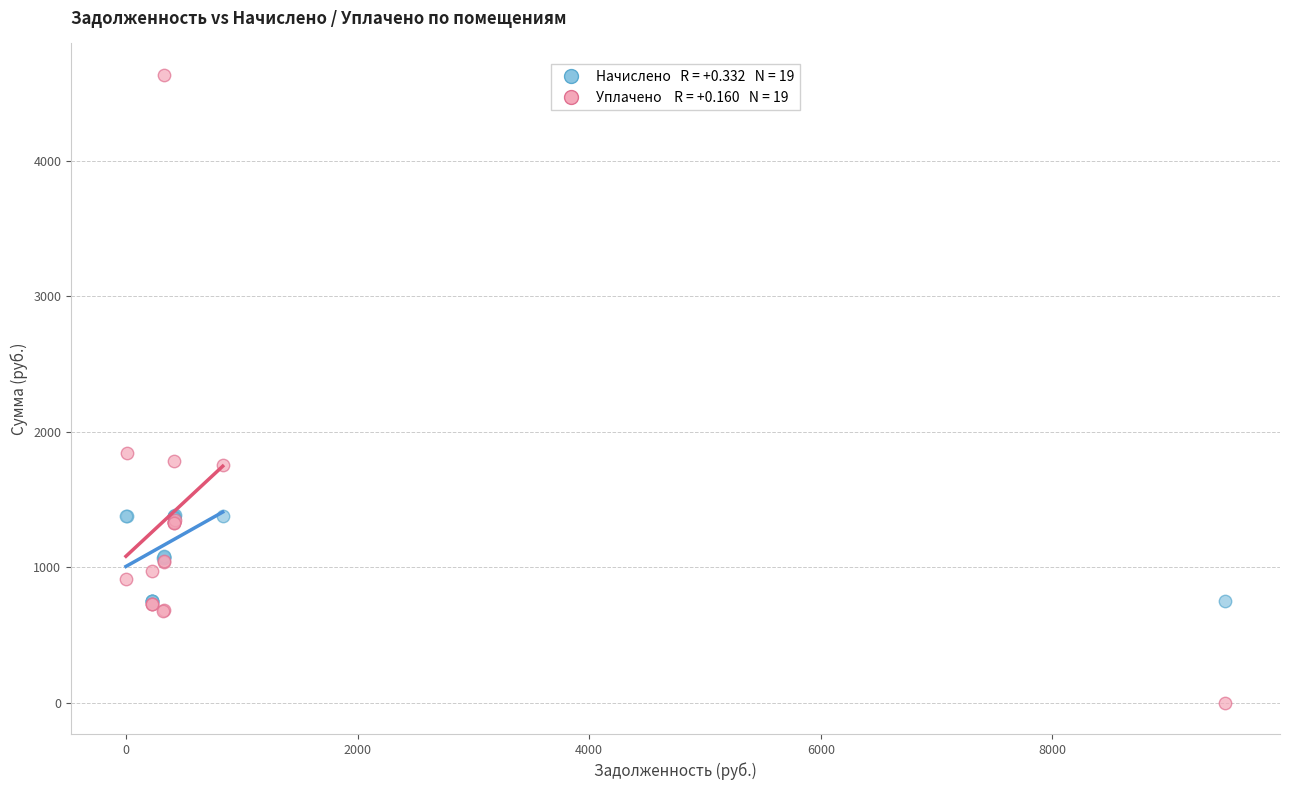

Across all series, what Y value is closest to 2316?

1840.9